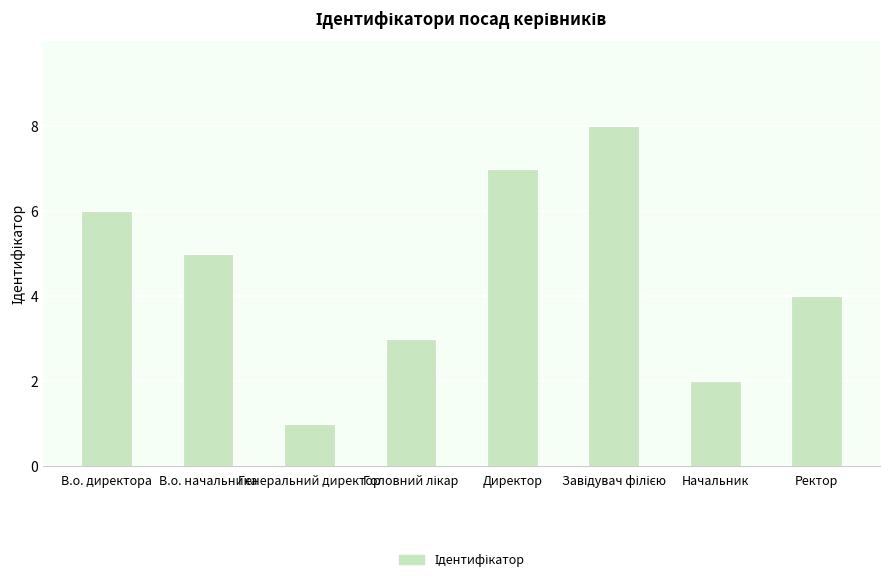

True or false: the data shows 2 at Начальник.

True